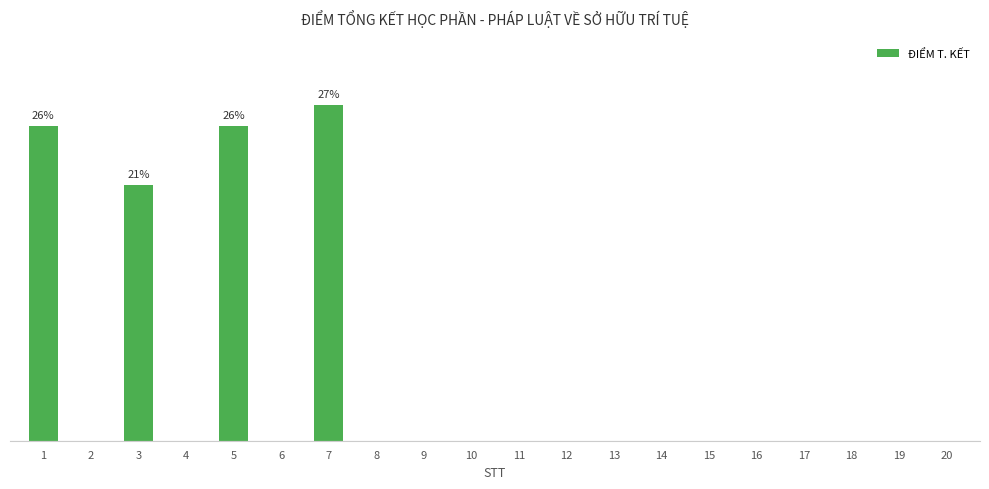

Rank the categories by value from highest to lowest.

7, 1, 5, 3, 2, 4, 6, 8, 9, 10, 11, 12, 13, 14, 15, 16, 17, 18, 19, 20